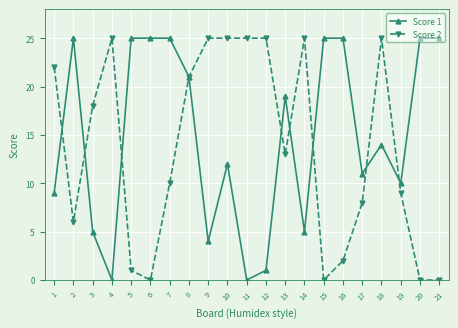

Reading right to left, list all the values displayed in this chart.

Score 1: 25	25	10	14	11	25	25	5	19	1	0	12	4	21	25	25	25	0	5	25	9
Score 2: 0	0	9	25	8	2	0	25	13	25	25	25	25	21	10	0	1	25	18	6	22